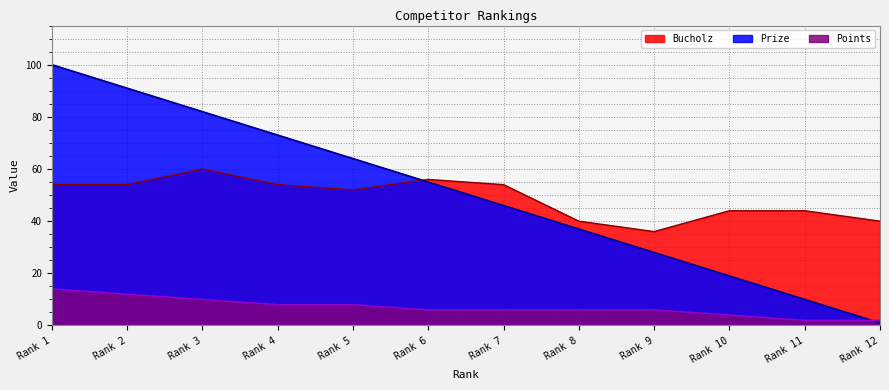

What is the difference between the highest and lowest values at Rank 7?

48